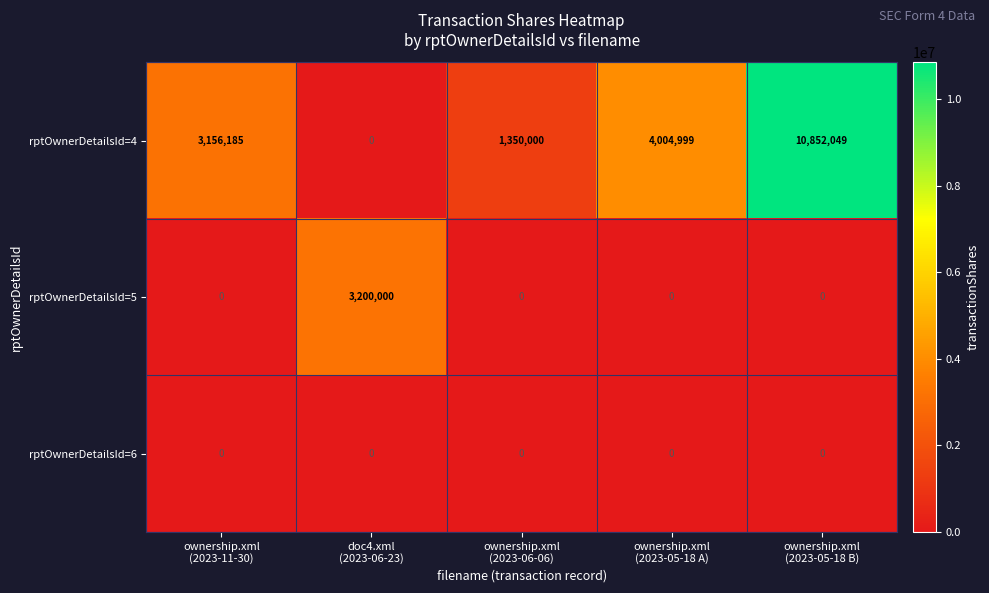

What is the maximum value shown in the chart?

10852049